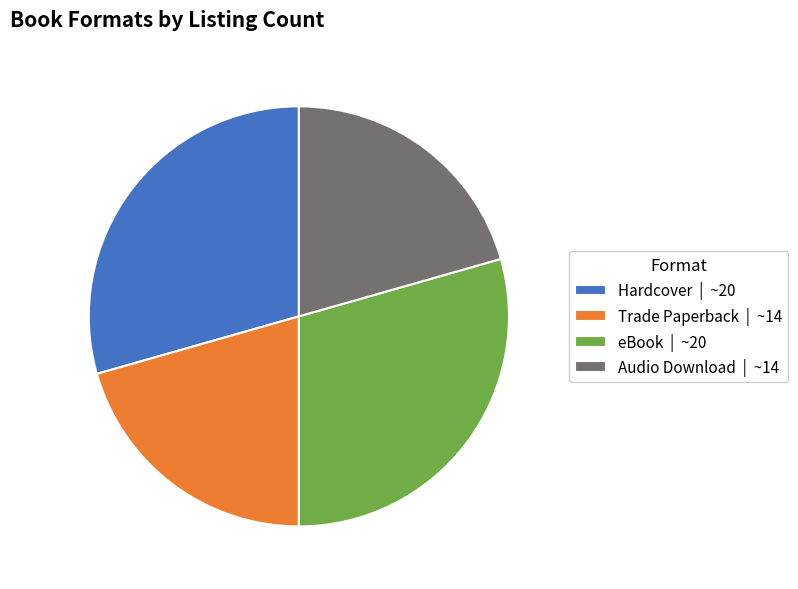

Count the number of slices in the pie.

4